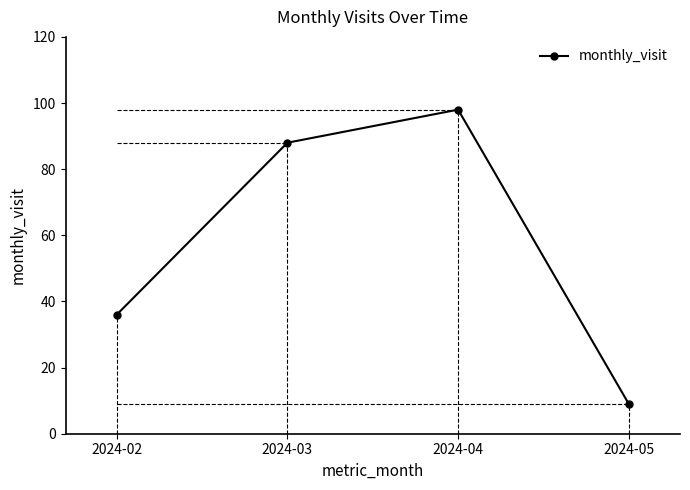

Reading left to right, extract all data points from this chart.

36	88	98	9